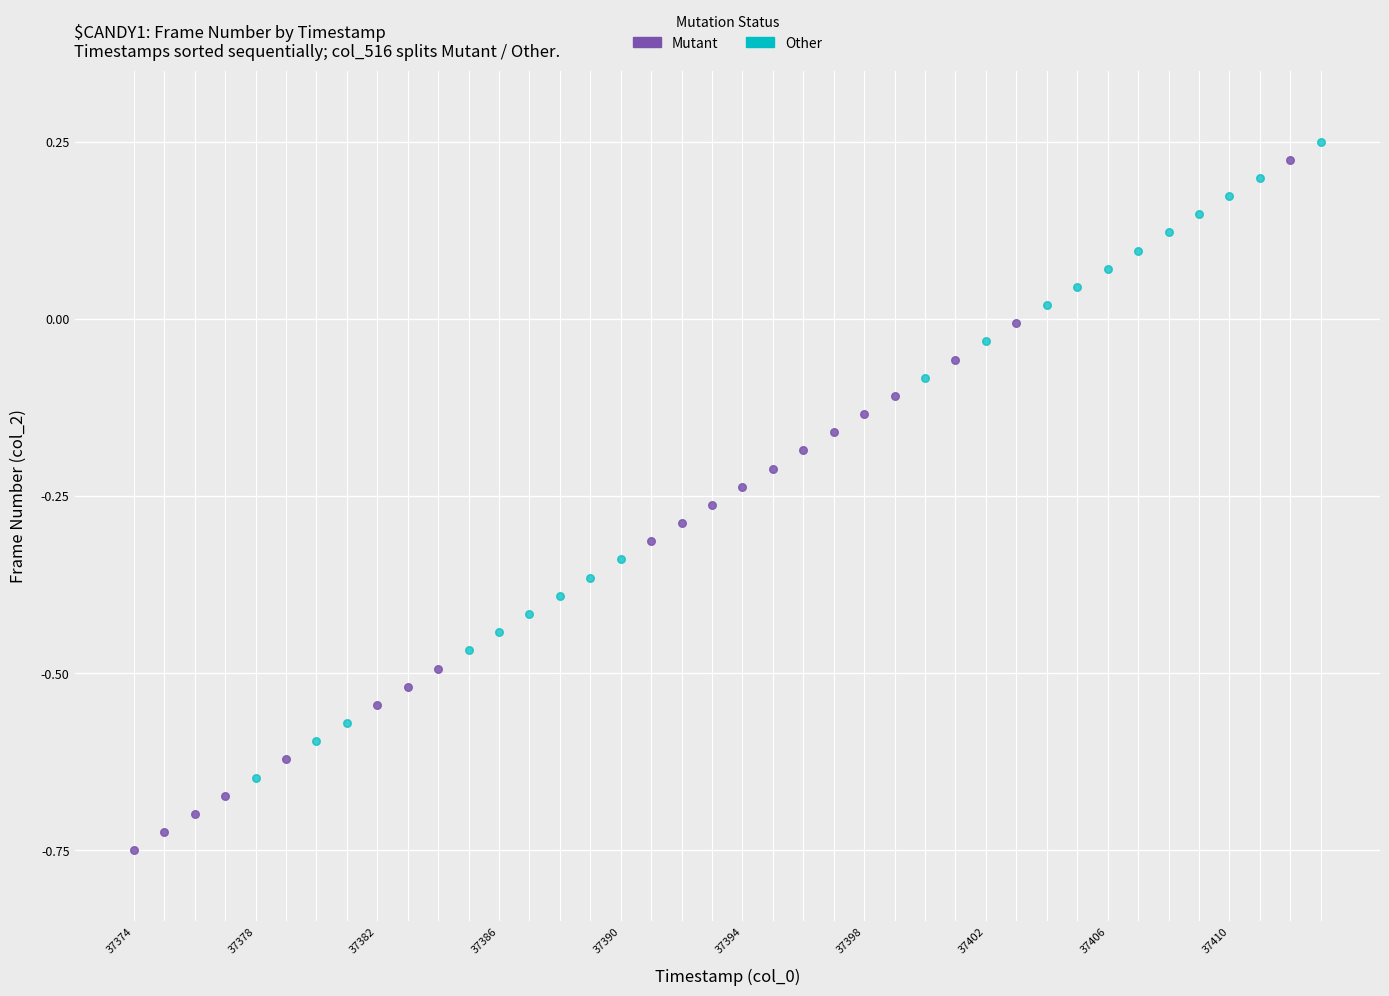

Which series reaches the minimum Y coordinate?

Mutant